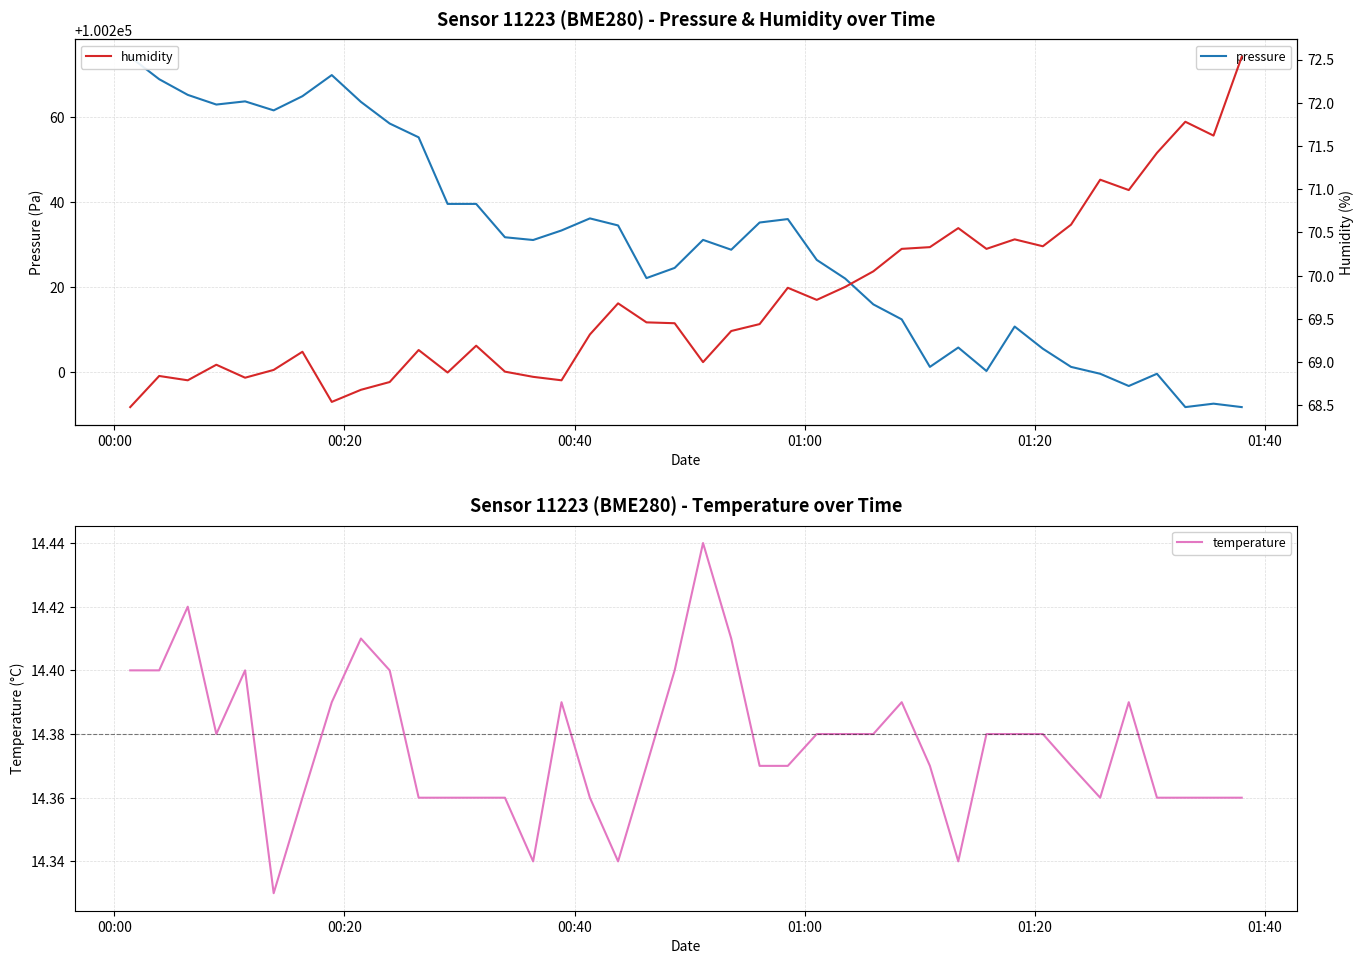

At which category is the sum across all series the highest?

00:00